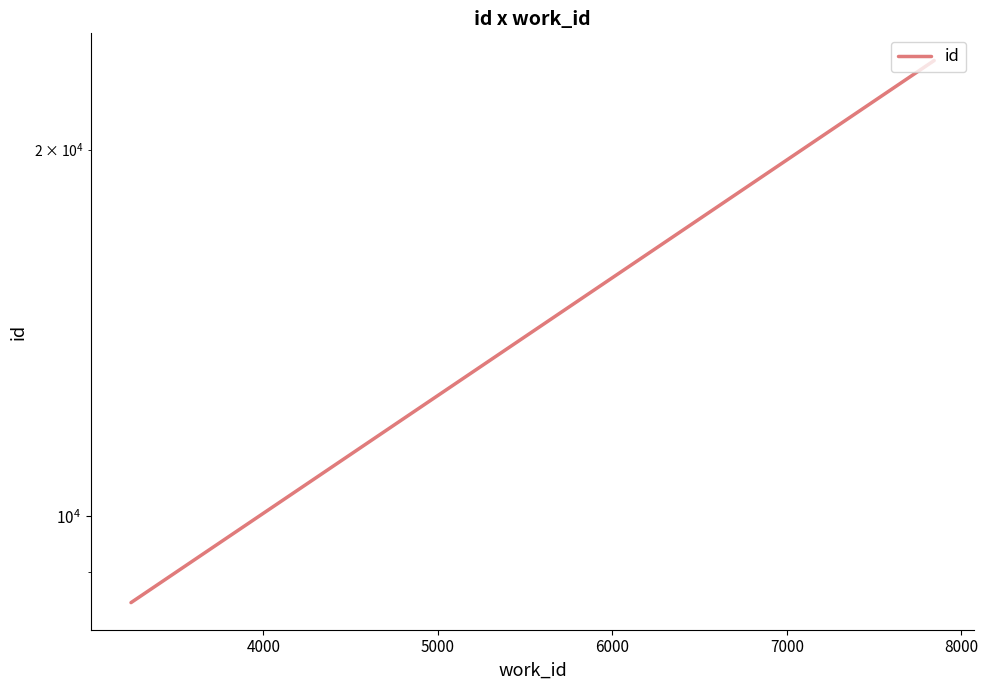

How many distinct data groups are displayed?

1